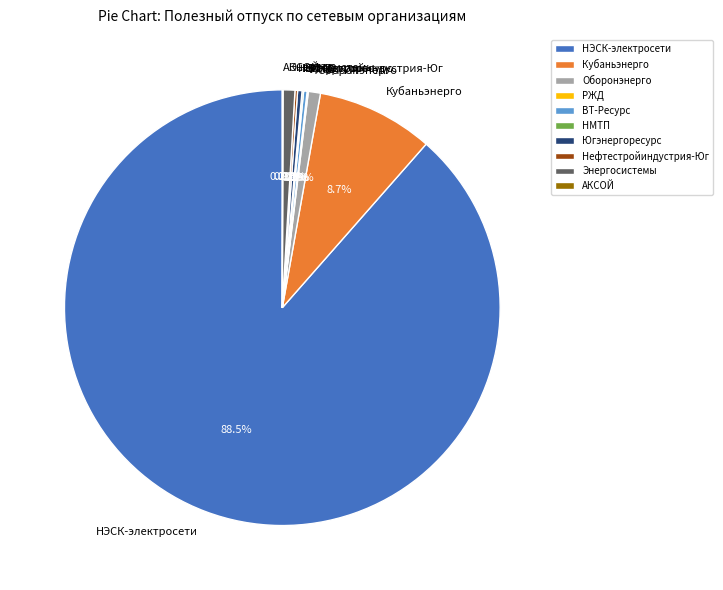

Which category has the biggest portion of the pie?

НЭСК-электросети